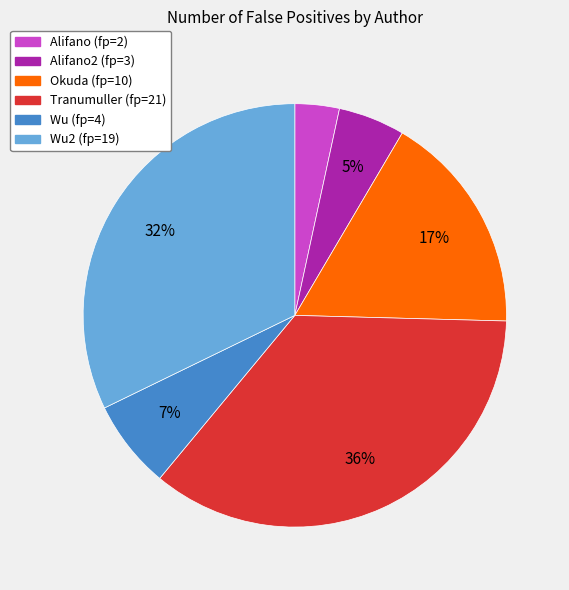

Is there a majority slice in this chart?

No